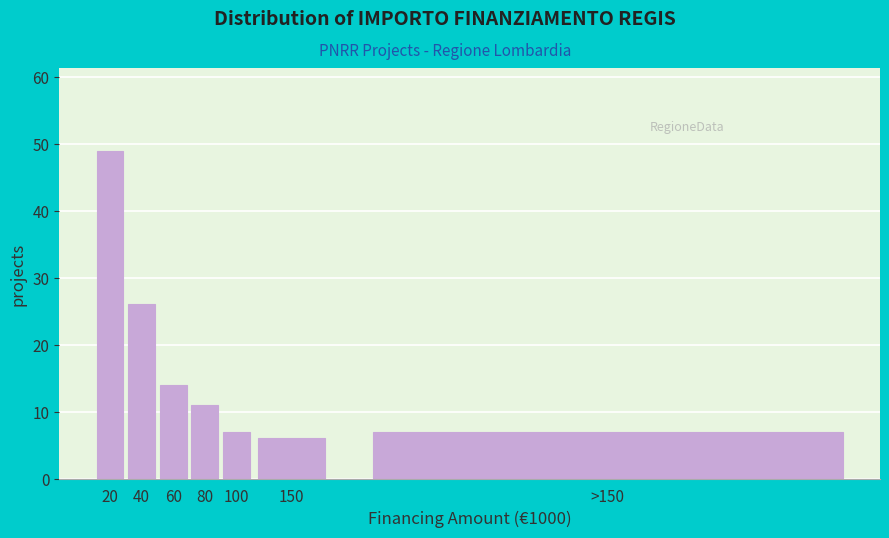

Reading right to left, transcribe all the data shown in this chart.

>150=7	150=6	100=7	80=11	60=14	40=26	20=49